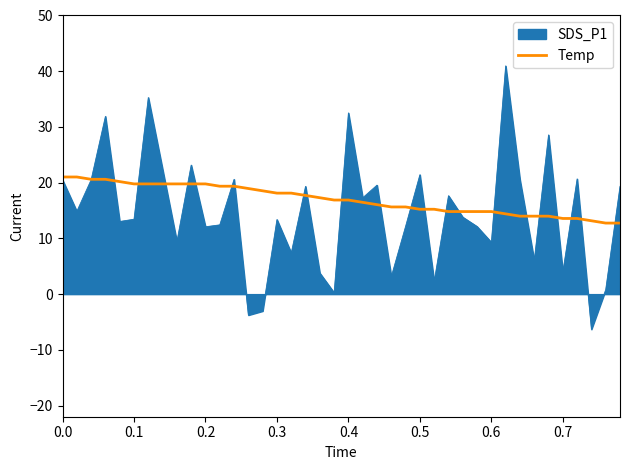

What is the maximum value shown in the chart?

41.0